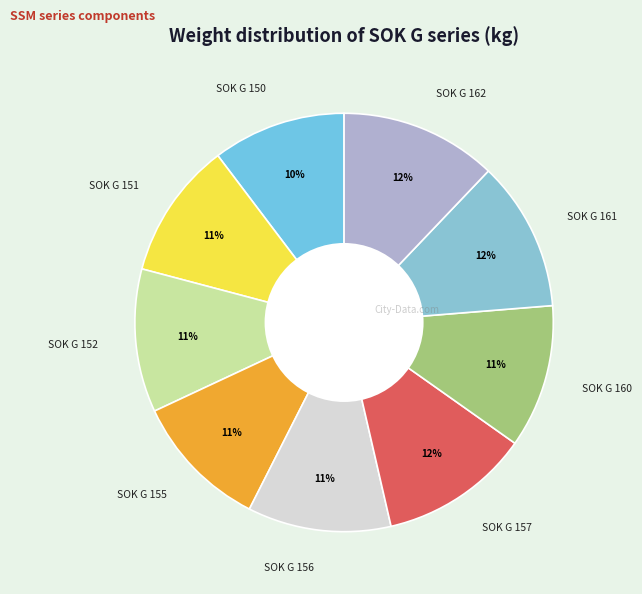

How many slices are in this pie chart?

9